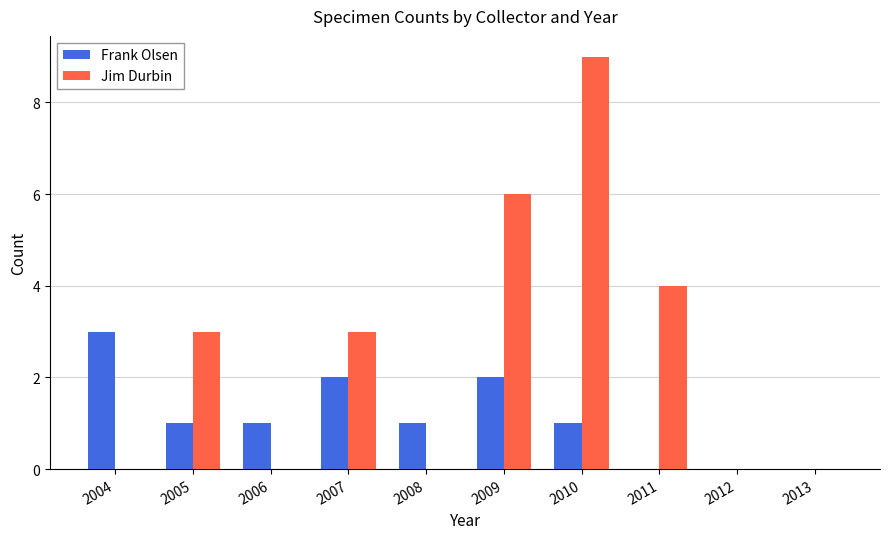

Is the value of Frank Olsen at 2004 greater than the value of Jim Durbin at 2006?

Yes